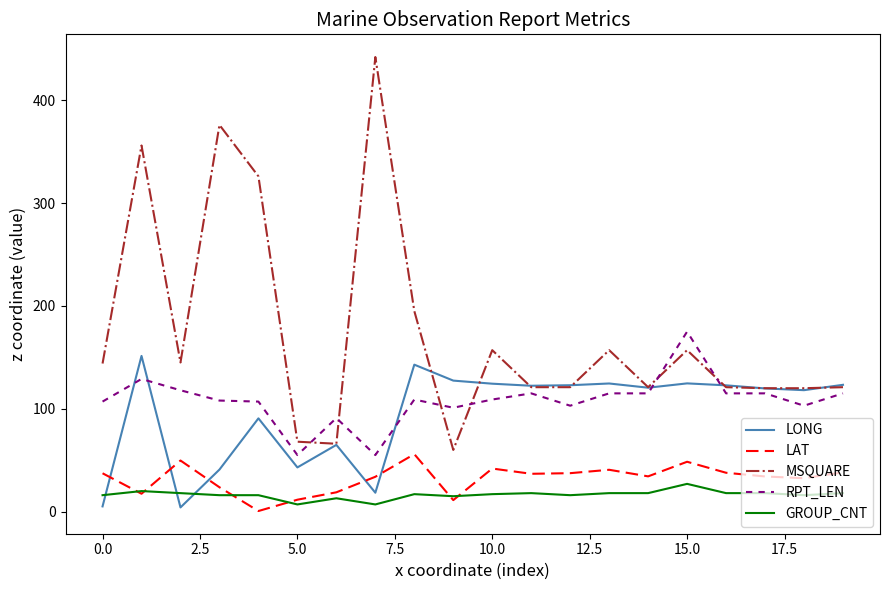

After their last crossing, which series has the higher values: MSQUARE or RPT_LEN?

MSQUARE